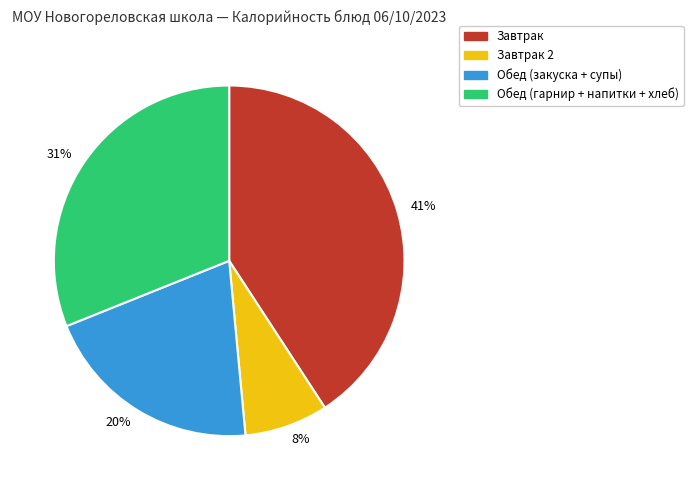

What is the smallest slice in the pie chart?

Завтрак 2